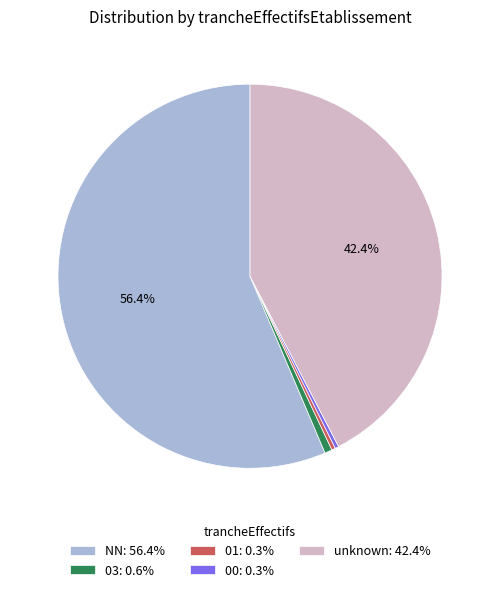

Does 01: 0.3% account for over 50% of the chart?

No